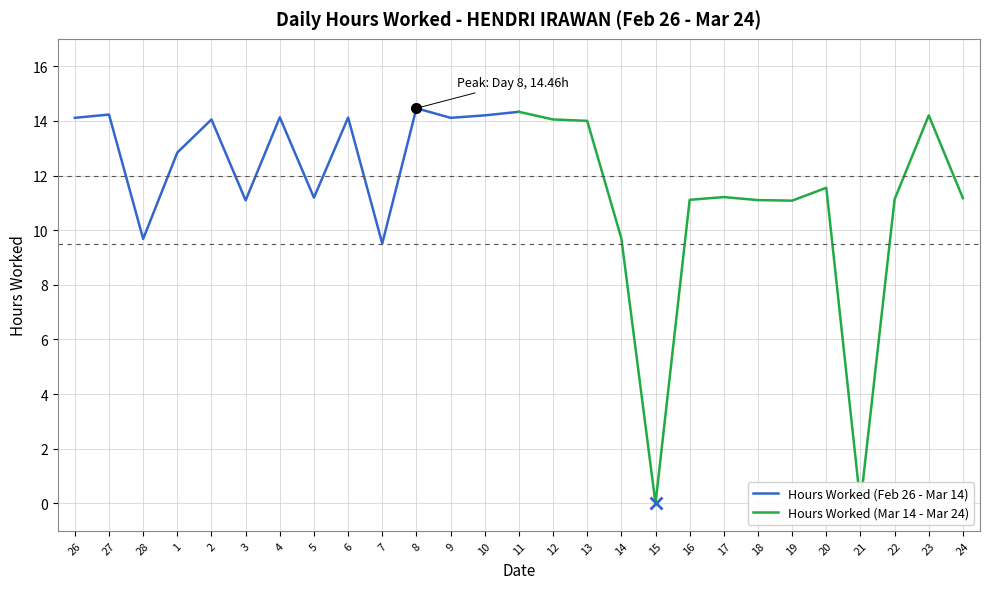

In Hours Worked (Feb 26 - Mar 14), how many points are higher than both neighbors (excluding endpoints)?

5